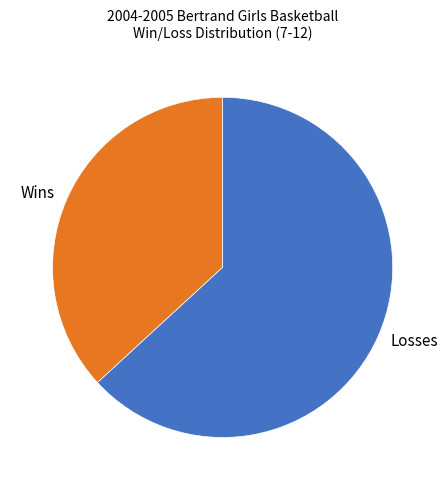

What is the majority slice?

Losses